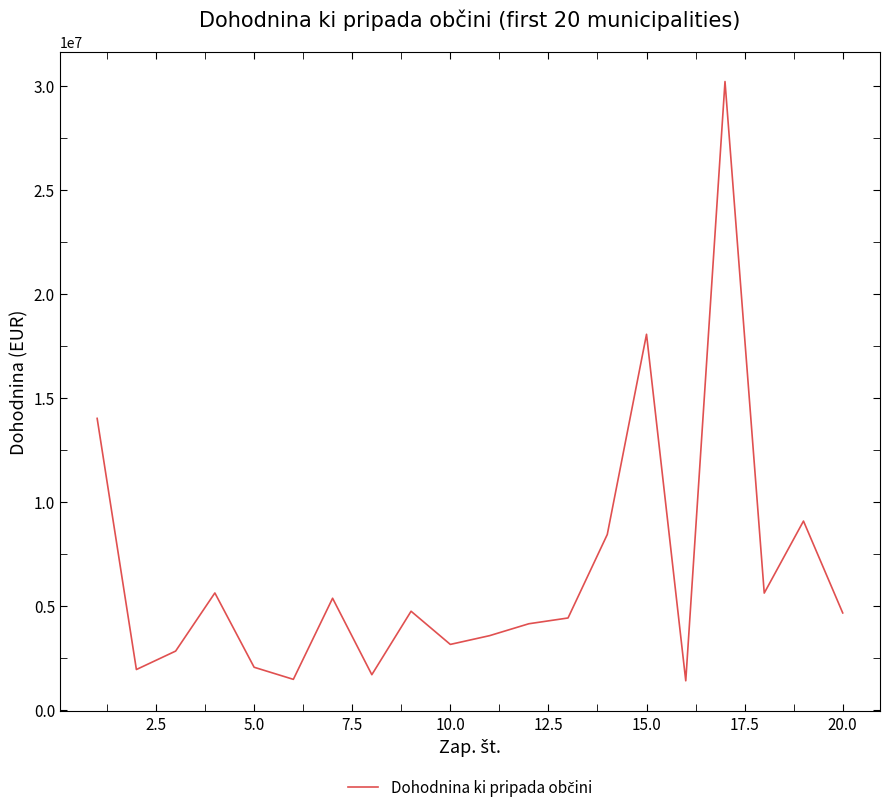

What is the minimum value shown in the chart?

1397922